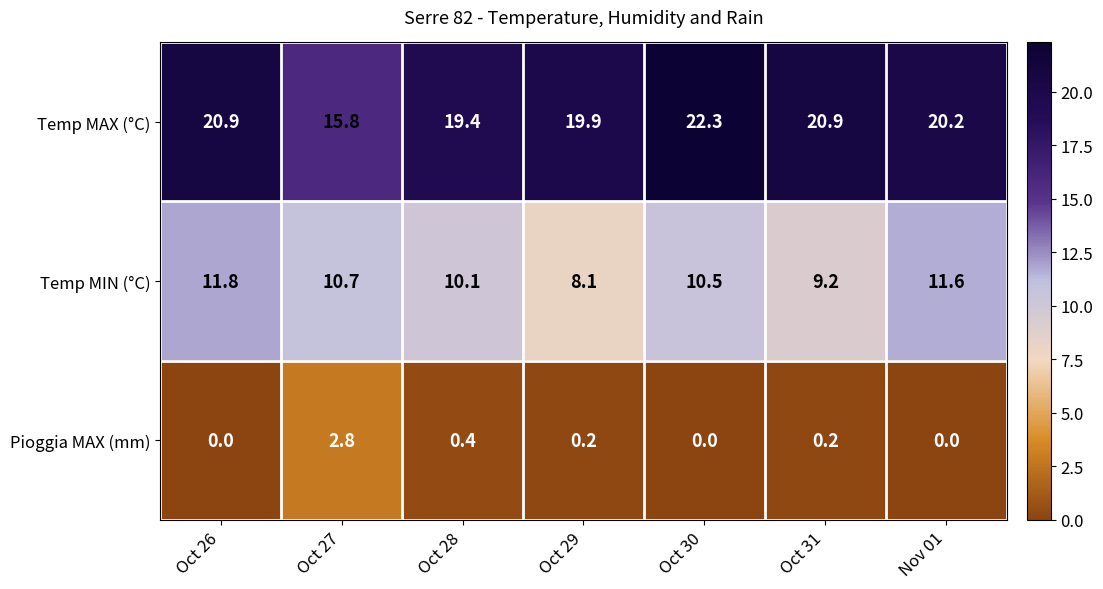

Which series has the largest total across all categories?

Temp MAX (°C)